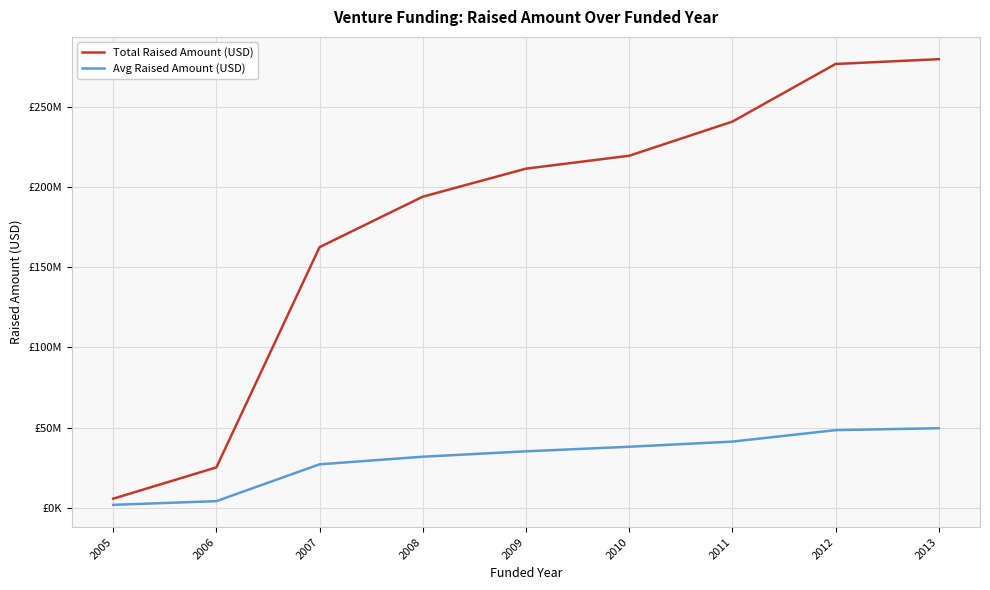

Does the chart display data point markers on the line(s)?

No